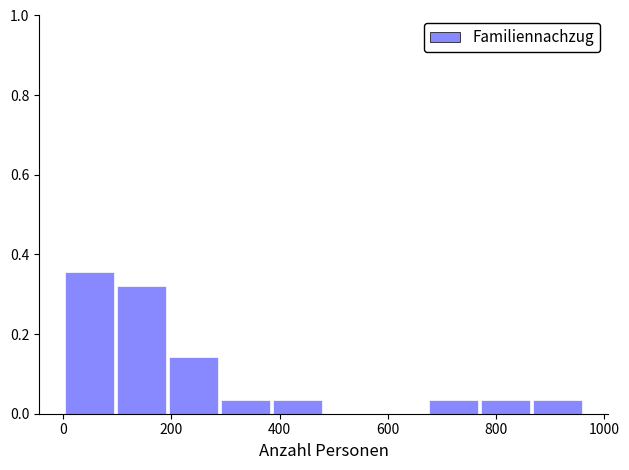

Over which range of the x-axis is the bar tallest?

0 to 100